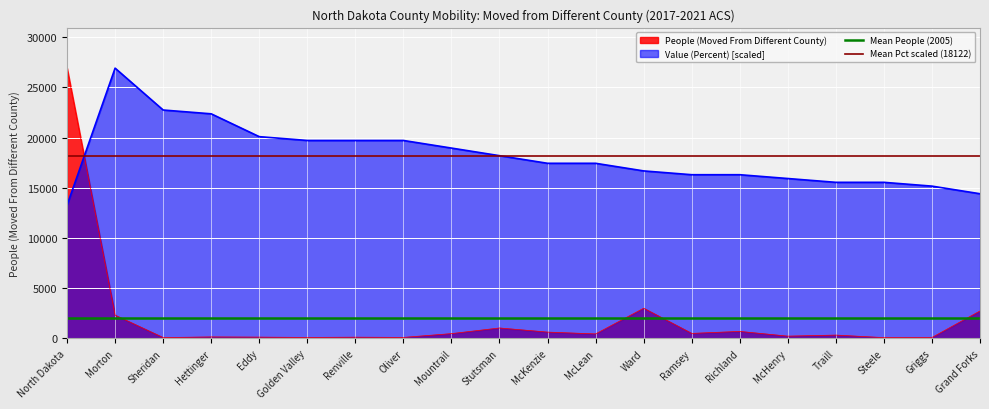

The Mean Pct scaled (18122) series shows 30239.1 at North Dakota. True or false?

False